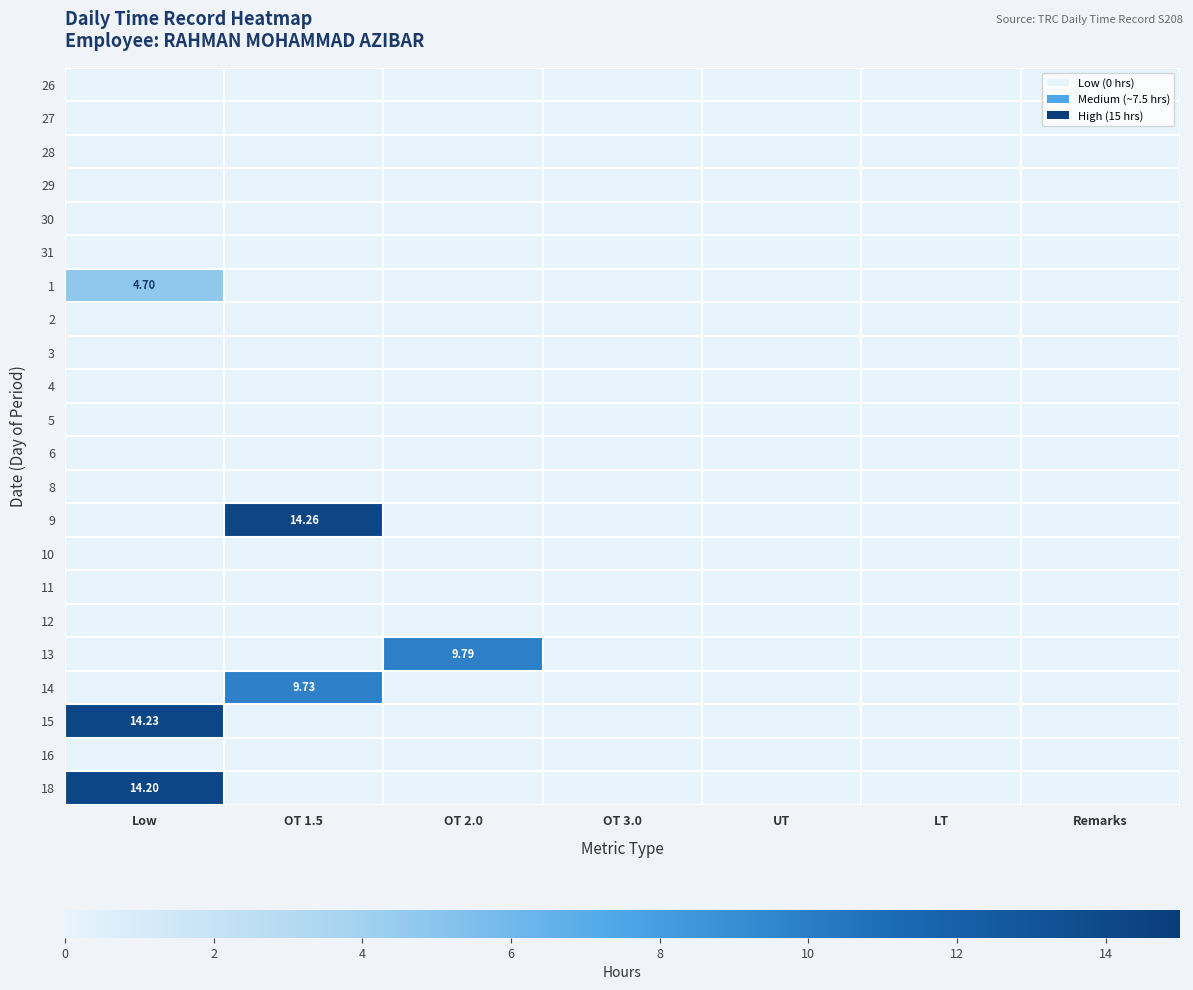

At which category is the sum across all series the highest?

Low